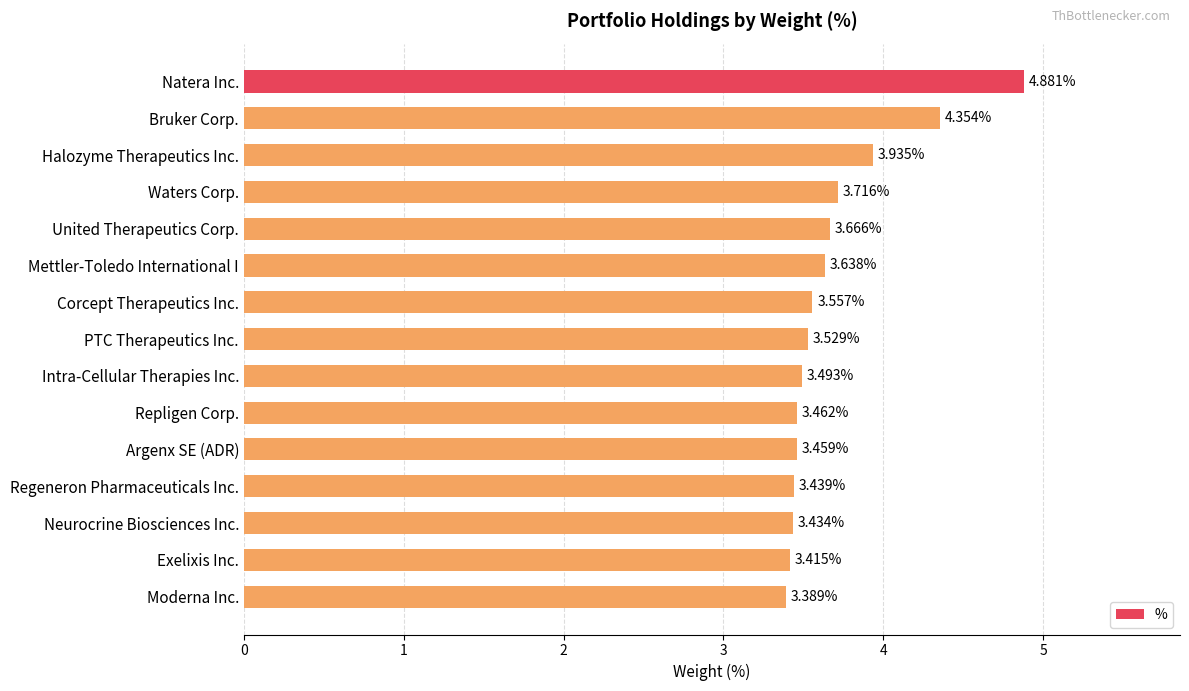

Rank the categories by value from highest to lowest.

Natera Inc., Bruker Corp., Halozyme Therapeutics Inc., Waters Corp., United Therapeutics Corp., Mettler-Toledo International I, Corcept Therapeutics Inc., PTC Therapeutics Inc., Intra-Cellular Therapies Inc., Repligen Corp., Argenx SE (ADR), Regeneron Pharmaceuticals Inc., Neurocrine Biosciences Inc., Exelixis Inc., Moderna Inc.